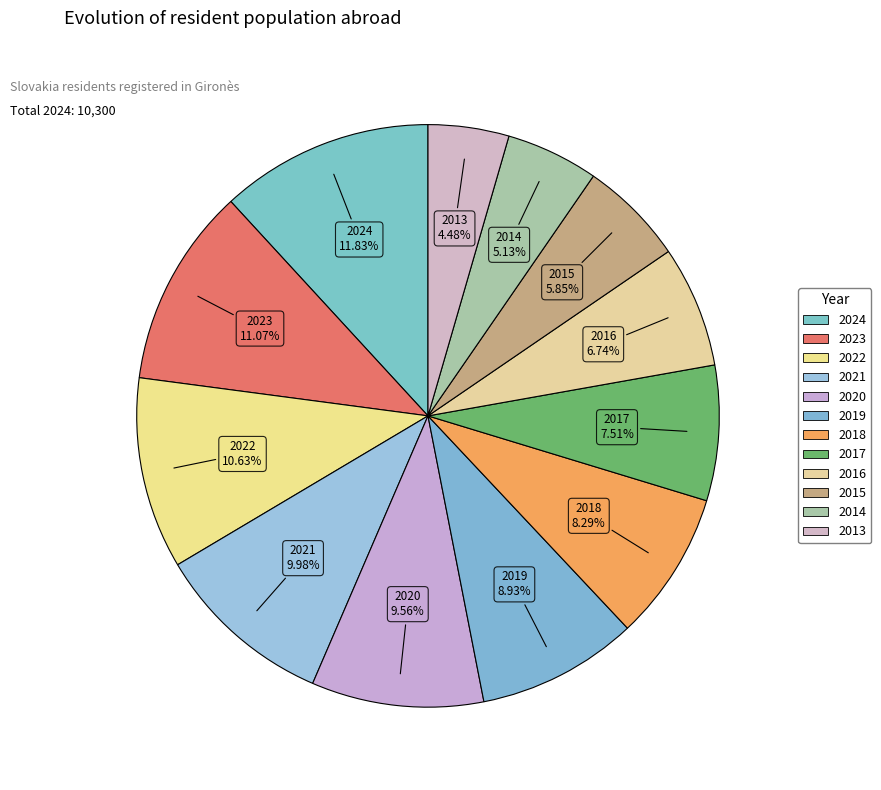

The 2023 slice represents 1% of the pie. True or false?

False